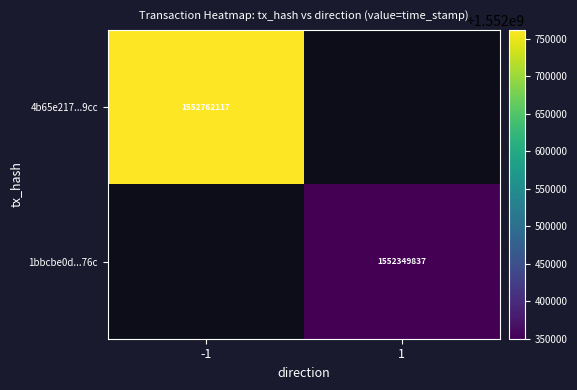

True or false: 4b65e217...9cc has a value of 390970745 at -1.

False